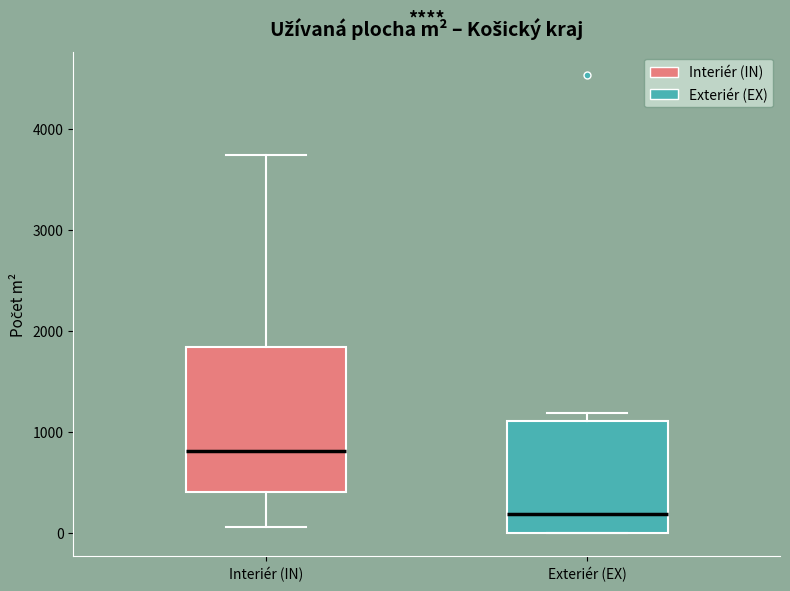

Reading left to right, transcribe this box plot: for each box, give where its median line is, the range the box spans, and where its two whiskers end, as read against the y-axis. The values are not printed on the chart, so give them approximately, as read against the axis.

Interiér (IN): median 800, box 400 to 1800, whiskers 100 to 3700
Exteriér (EX): median 200, box 0 to 1100, whiskers 0 to 1200